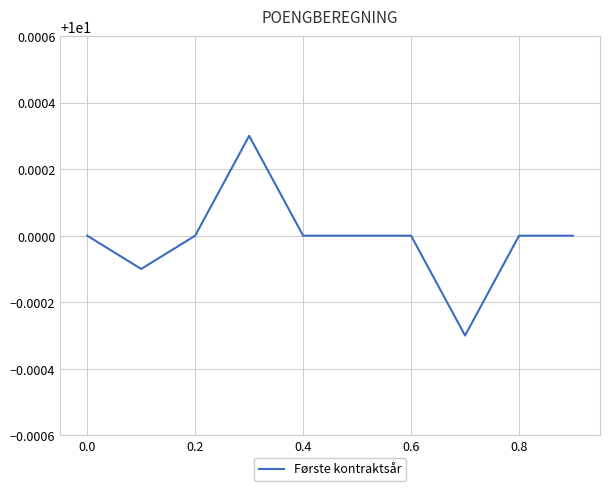

How many lines are shown in the chart?

1